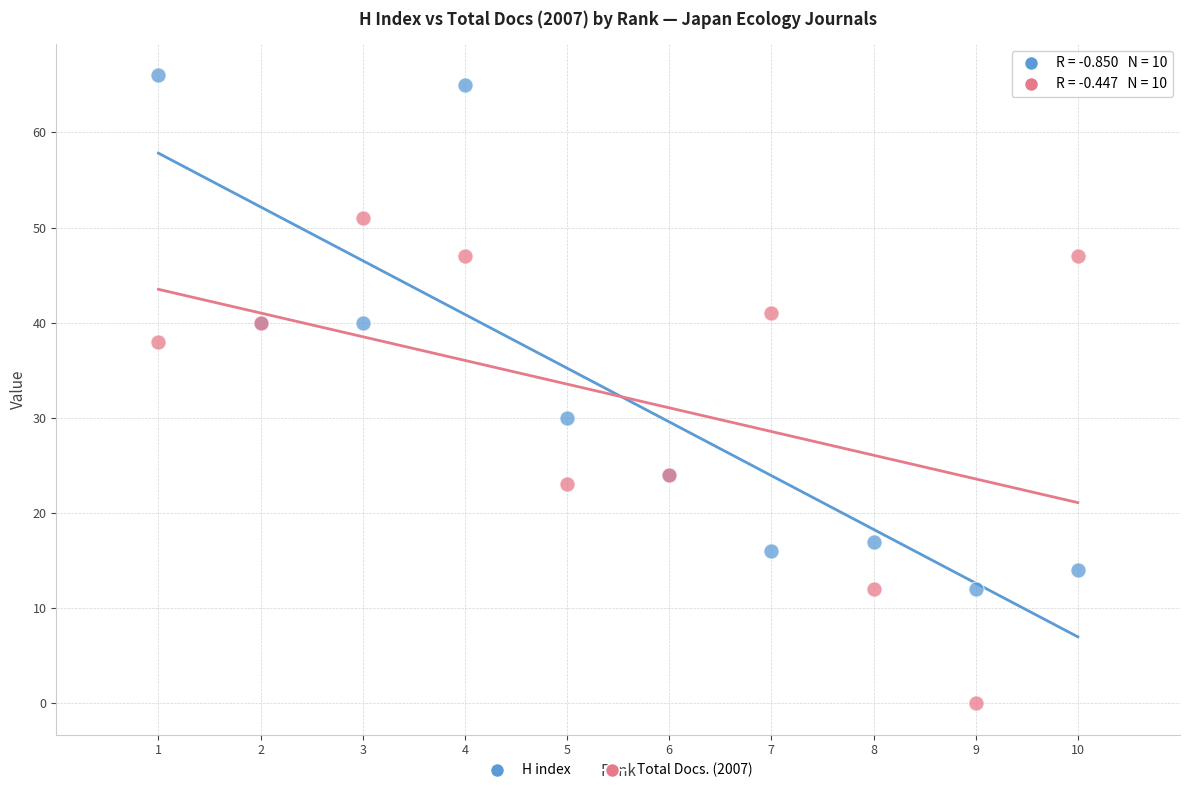

Which series reaches the maximum Y coordinate?

H index